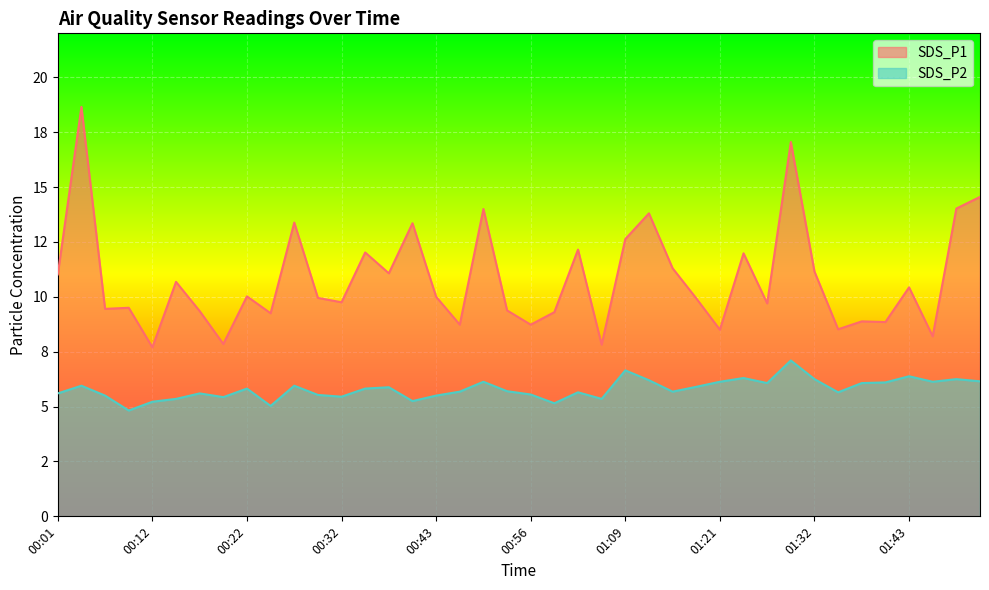

Which series changed the most between 00:32 and 01:27?

SDS_P2